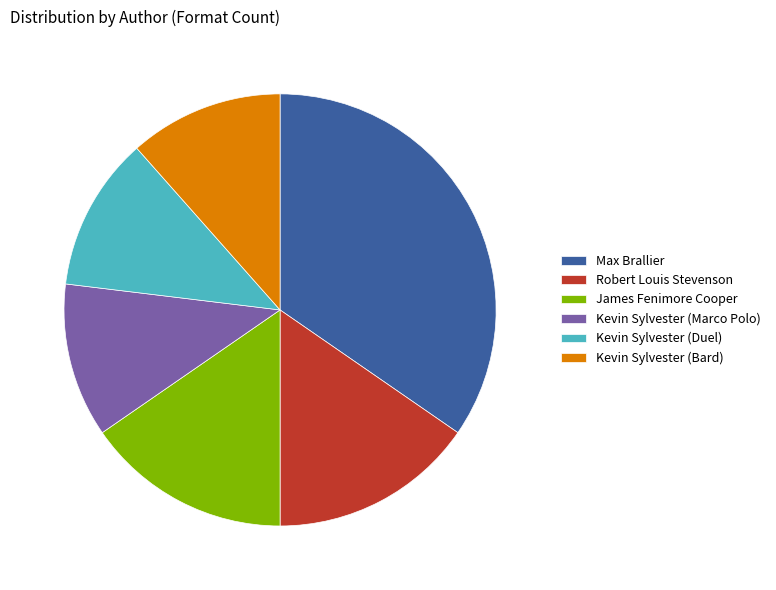

How many slices are in this pie chart?

6